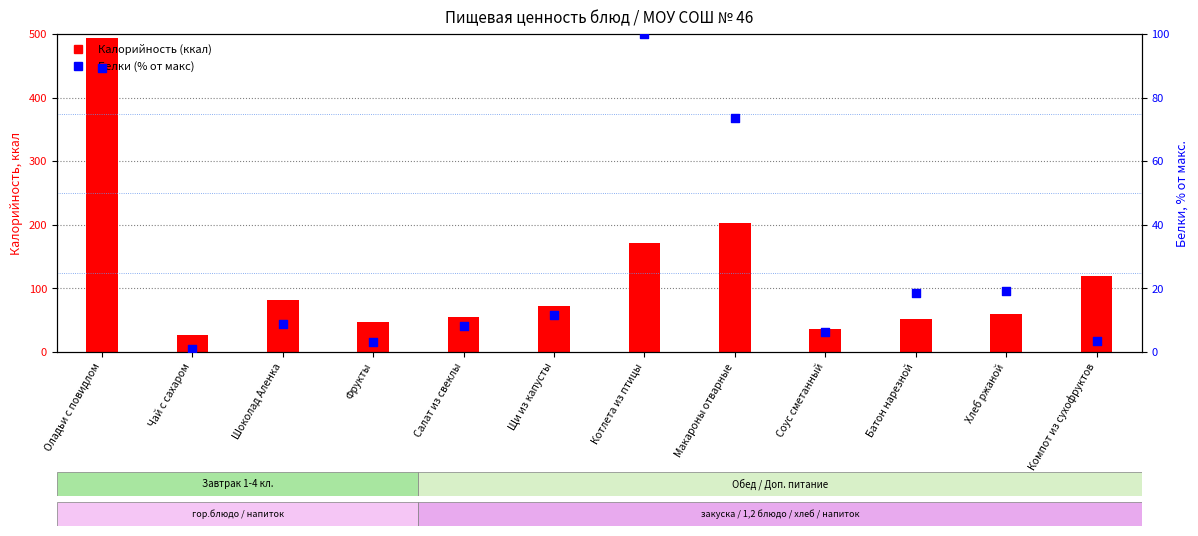

Which series contains the lowest Y value?

Белки (% от макс)